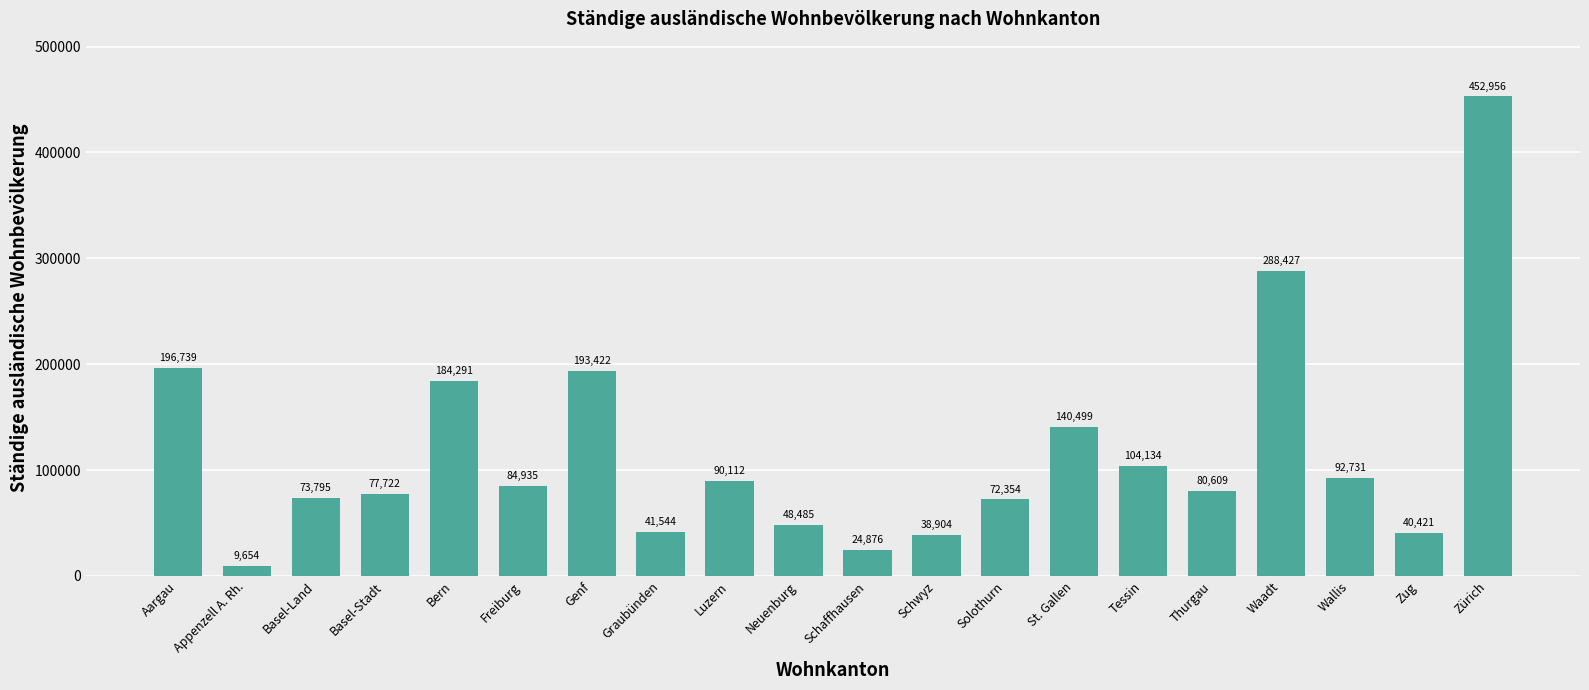

Rank the categories by value from lowest to highest.

Appenzell A. Rh., Schaffhausen, Schwyz, Zug, Graubünden, Neuenburg, Solothurn, Basel-Land, Basel-Stadt, Thurgau, Freiburg, Luzern, Wallis, Tessin, St. Gallen, Bern, Genf, Aargau, Waadt, Zürich